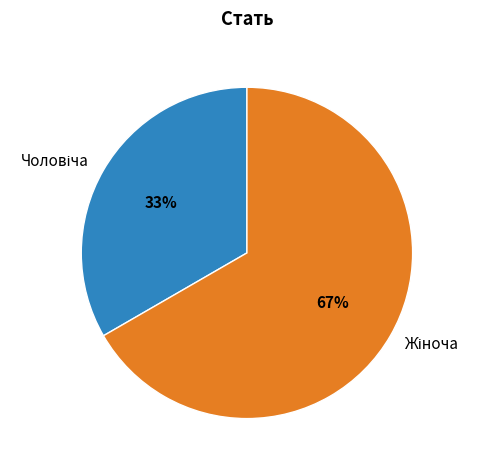

To the nearest percent, what is the average slice percentage?

50%